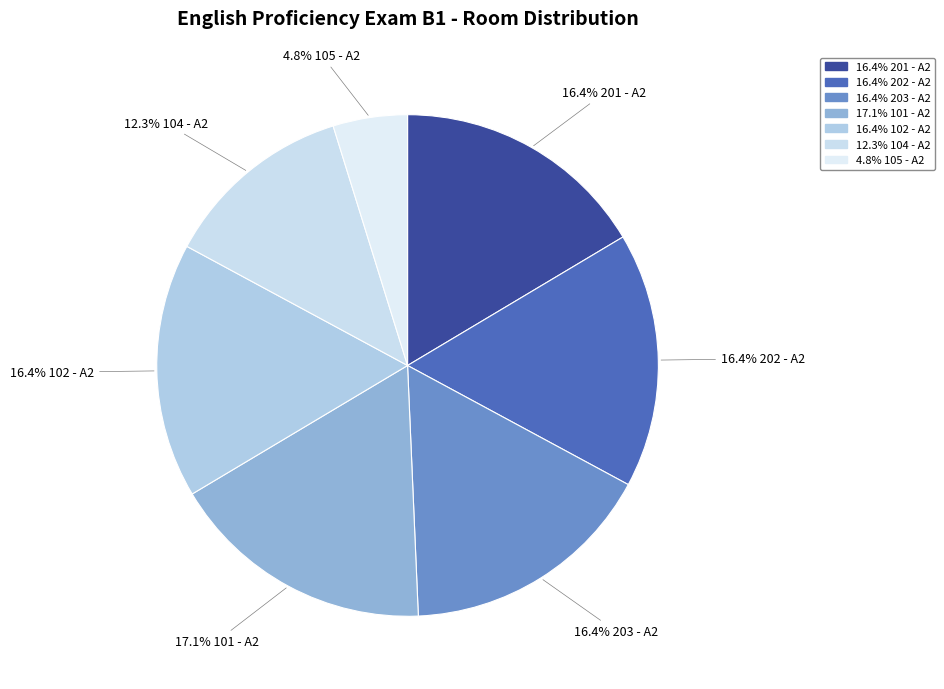

Is there a majority slice in this chart?

No